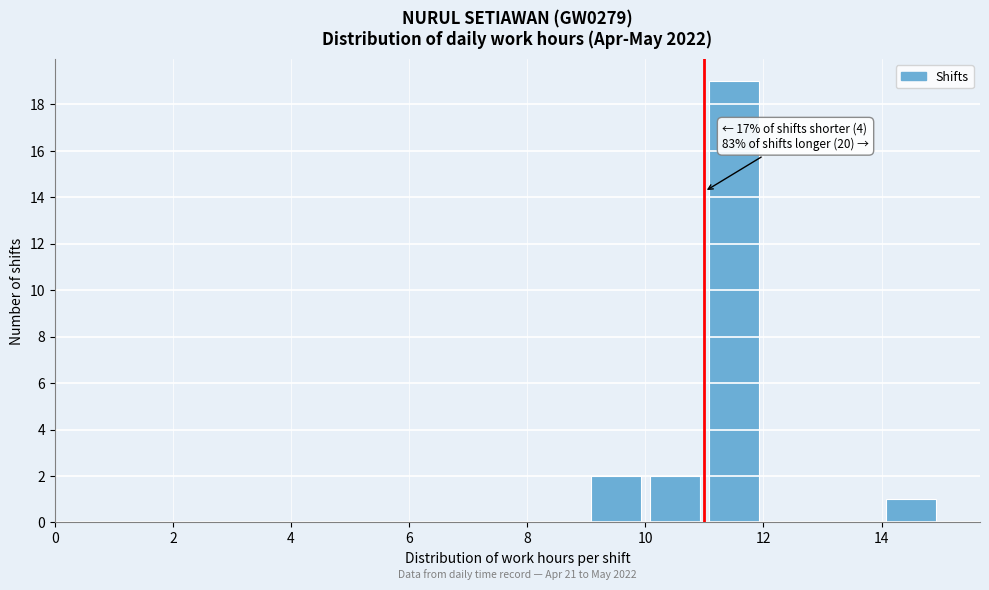

Which range on the x-axis has the tallest bar?

11 to 12